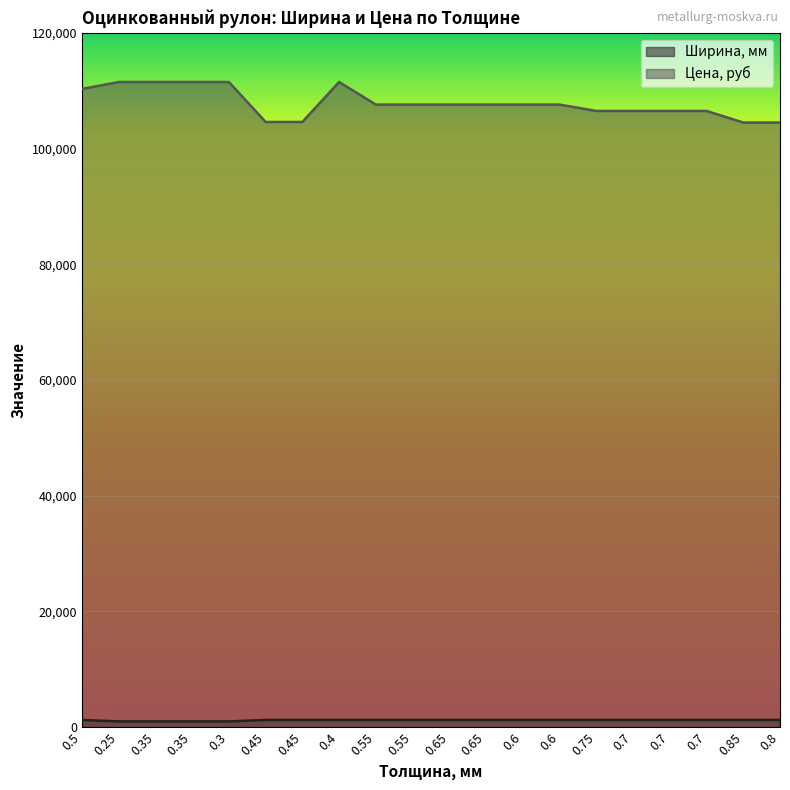

What is the value of the Ширина, мм point at the 7th from the left?

1250